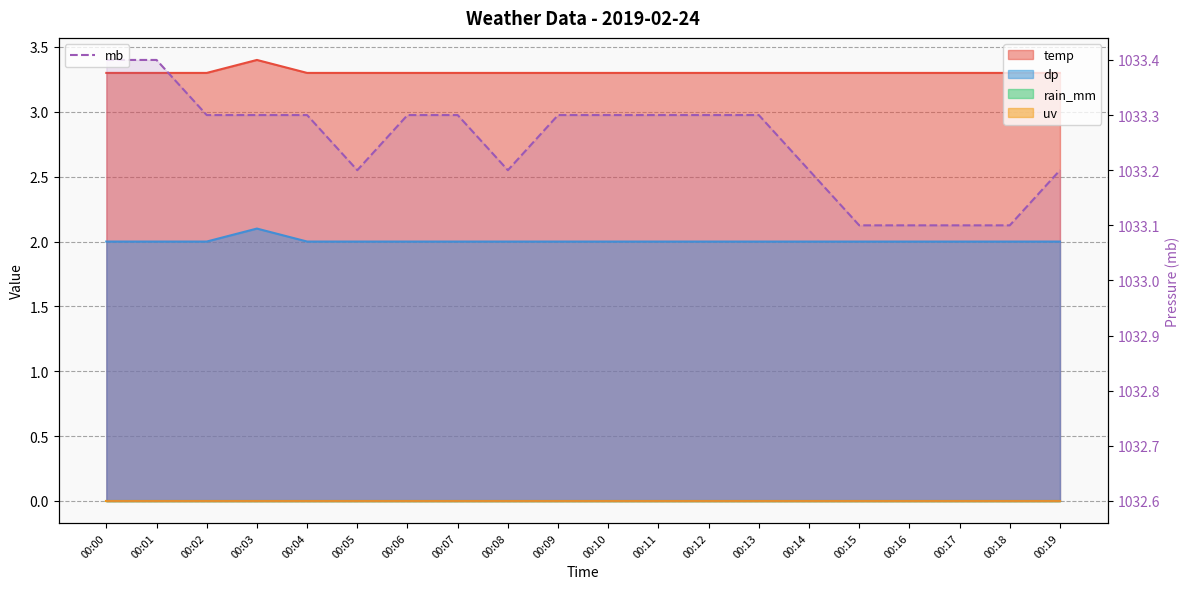

What is the sum of all values?

20665.0